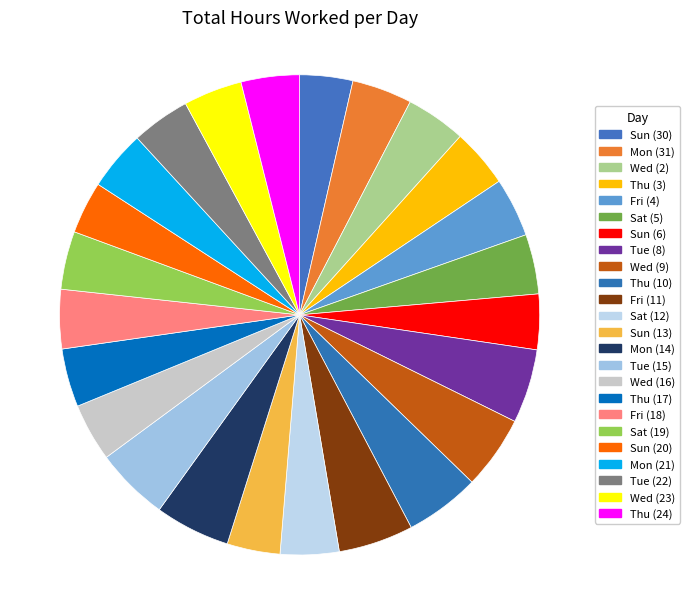

How much of the chart is everything except Sun (13)?

96.4%